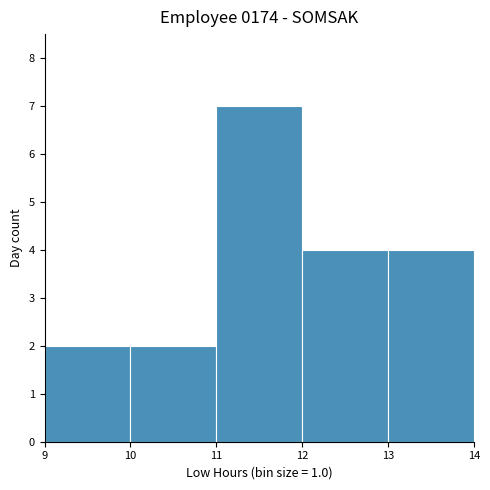

Reading left to right, list every bar in this chart as the range it spans on the x-axis followed by its height. The values are not printed on the chart, so give them approximately, as read against the axis.

9 to 10: 2
10 to 11: 2
11 to 12: 7
12 to 13: 4
13 to 14: 4